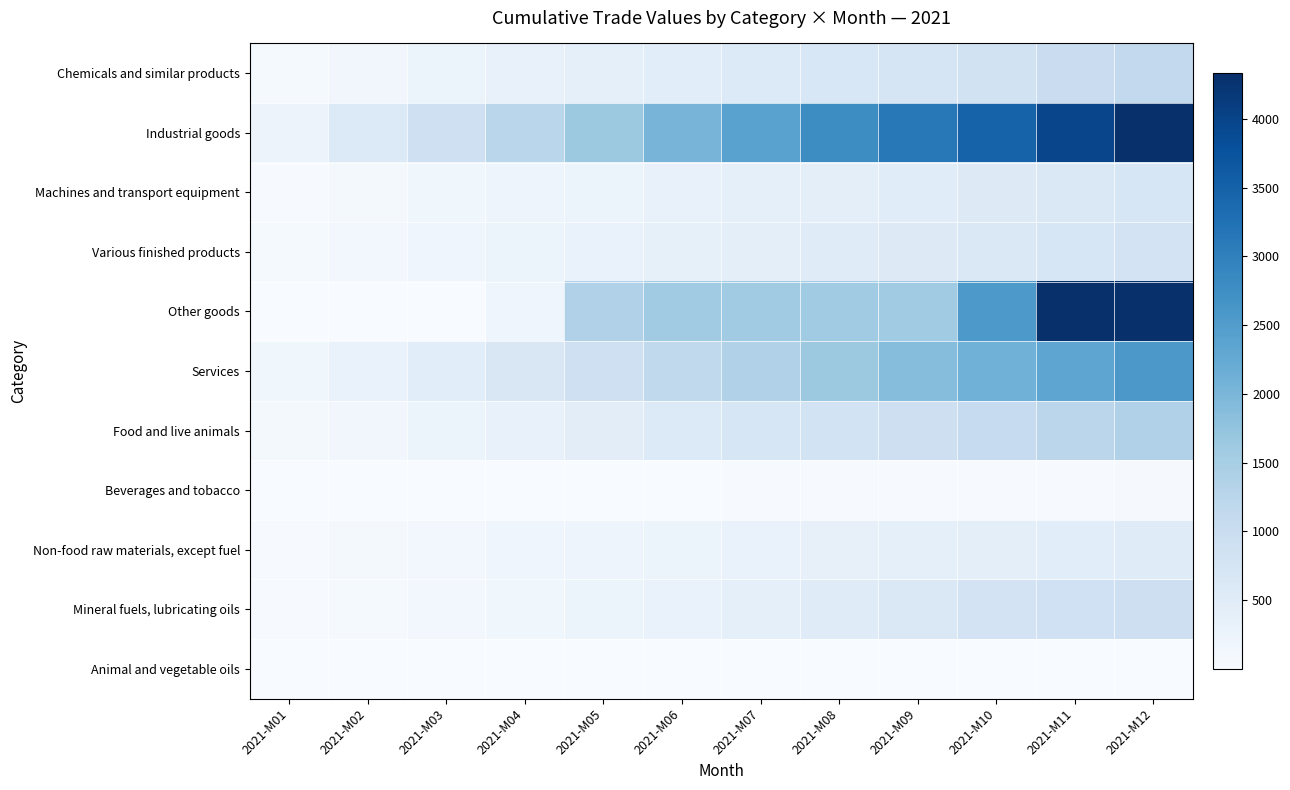

At which category does the chart reach its minimum across all series?

2021-M01